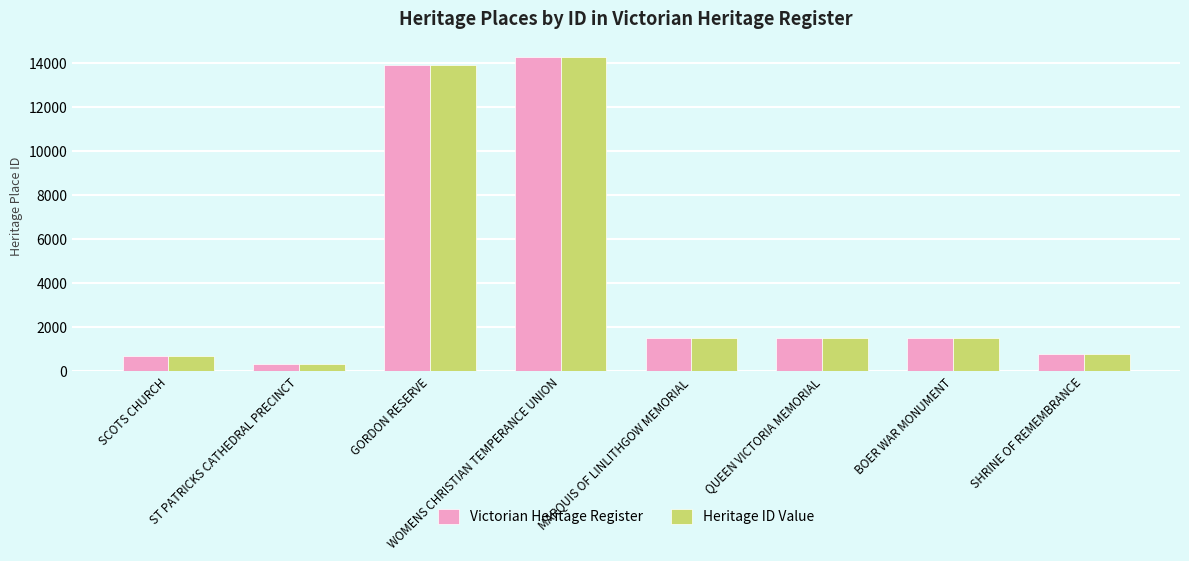

Read the Heritage ID Value value at QUEEN VICTORIA MEMORIAL.

1535